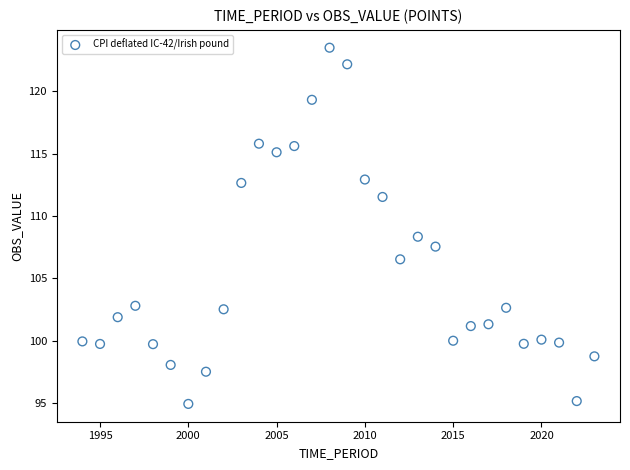

What is the range of Y values (max minus min)?

28.6